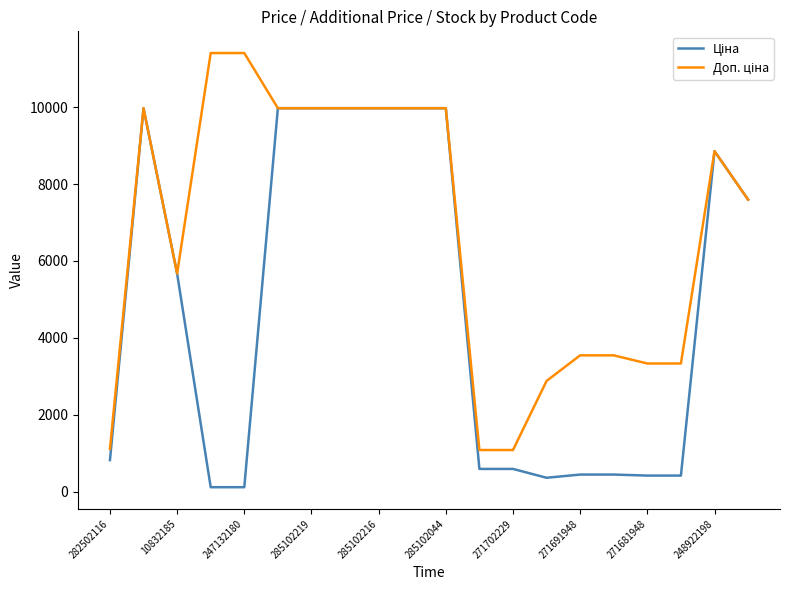

What is the total value across all series at 285102219?

19950.0